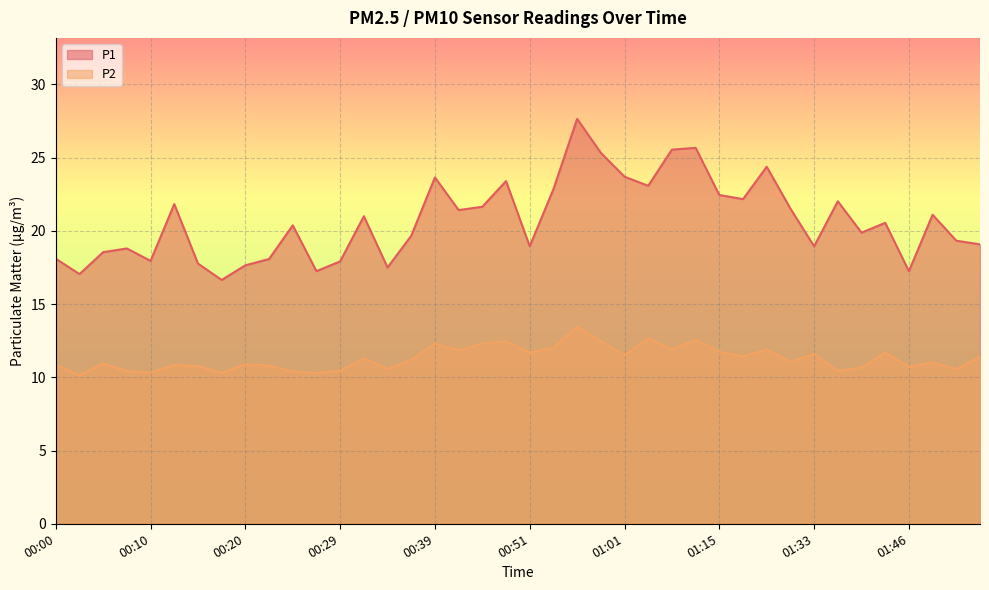

True or false: P1 and P2 cross at least once.

False